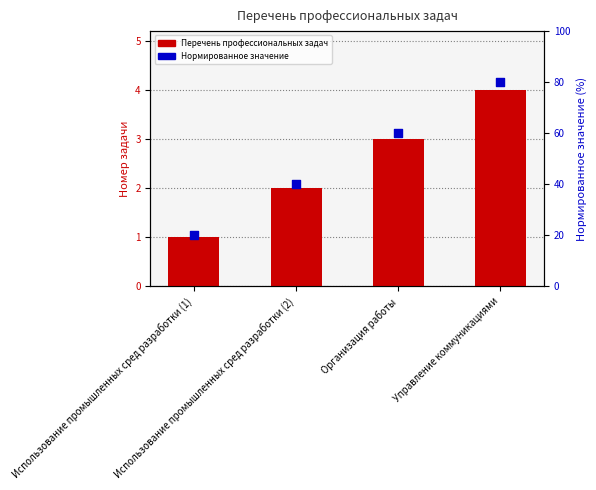

At how many categories does at least one series exceed 45?

2